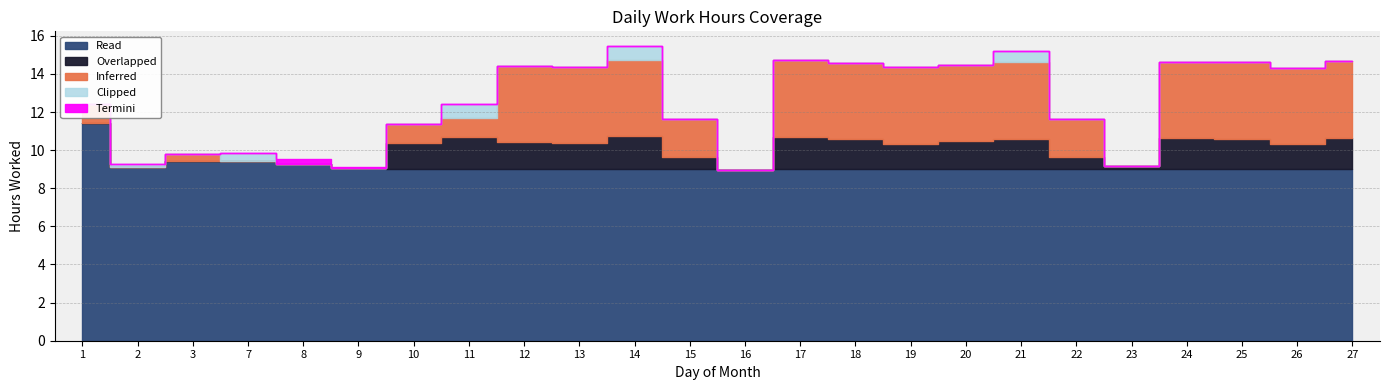

The value of Clipped at 11 is 0.7. True or false?

True